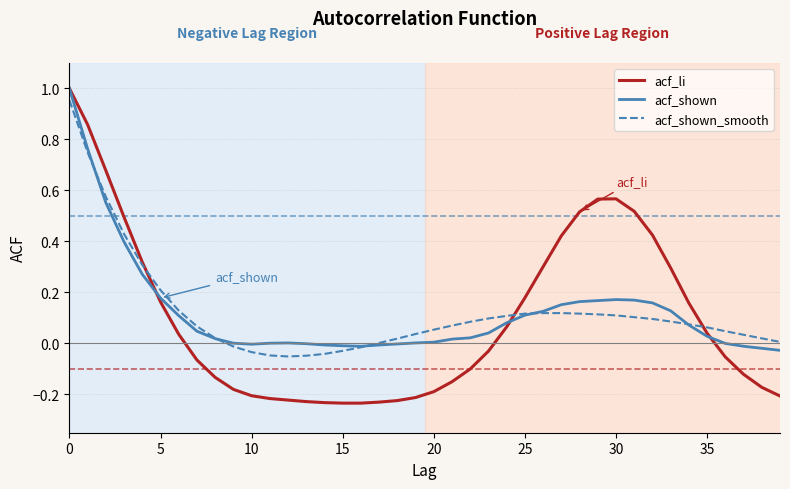

Which series has the widest spread of values?

acf_li